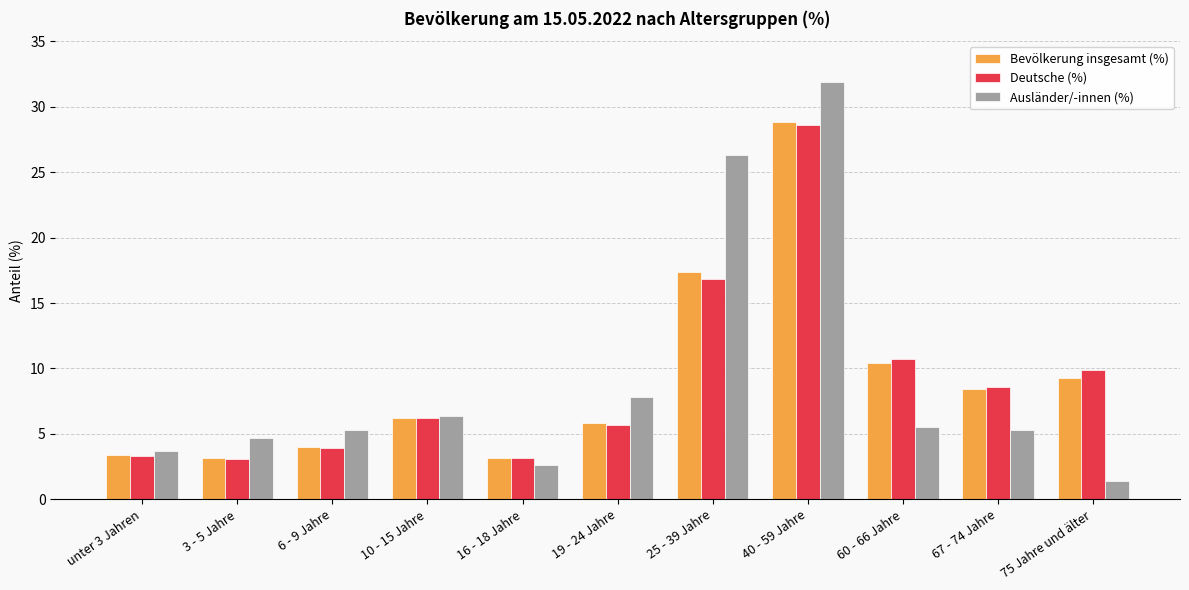

What is the spread (max minus min) of values at 19 - 24 Jahre?

2.1